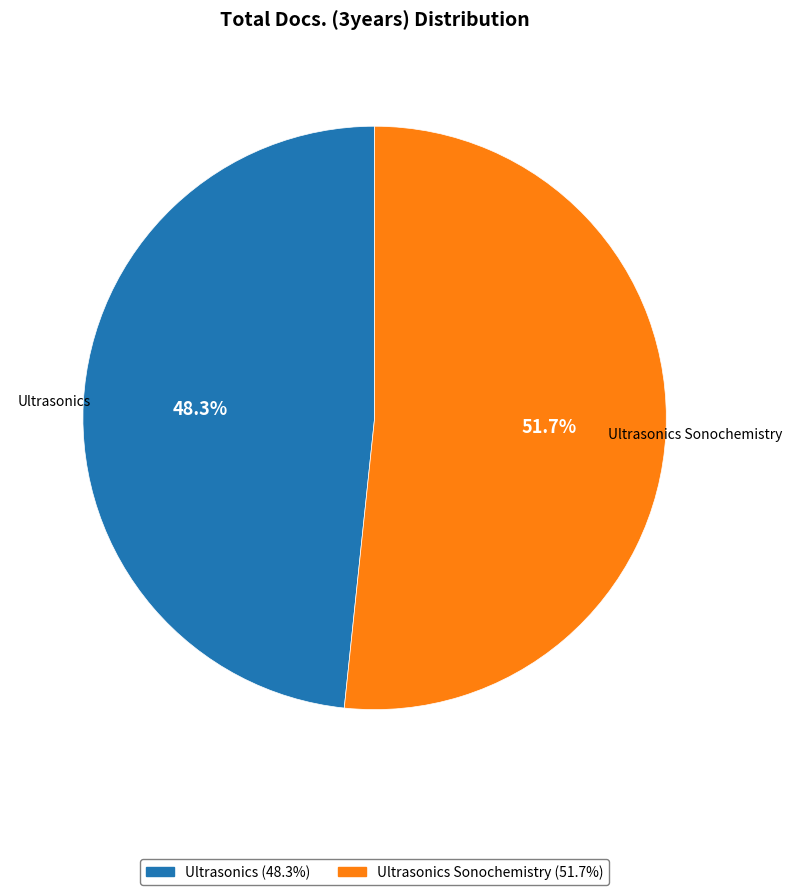

Is there a majority slice in this chart?

Yes